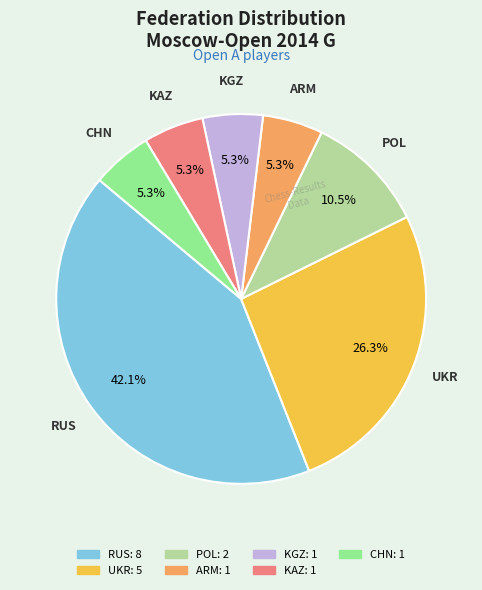

Does POL account for over 50% of the chart?

No